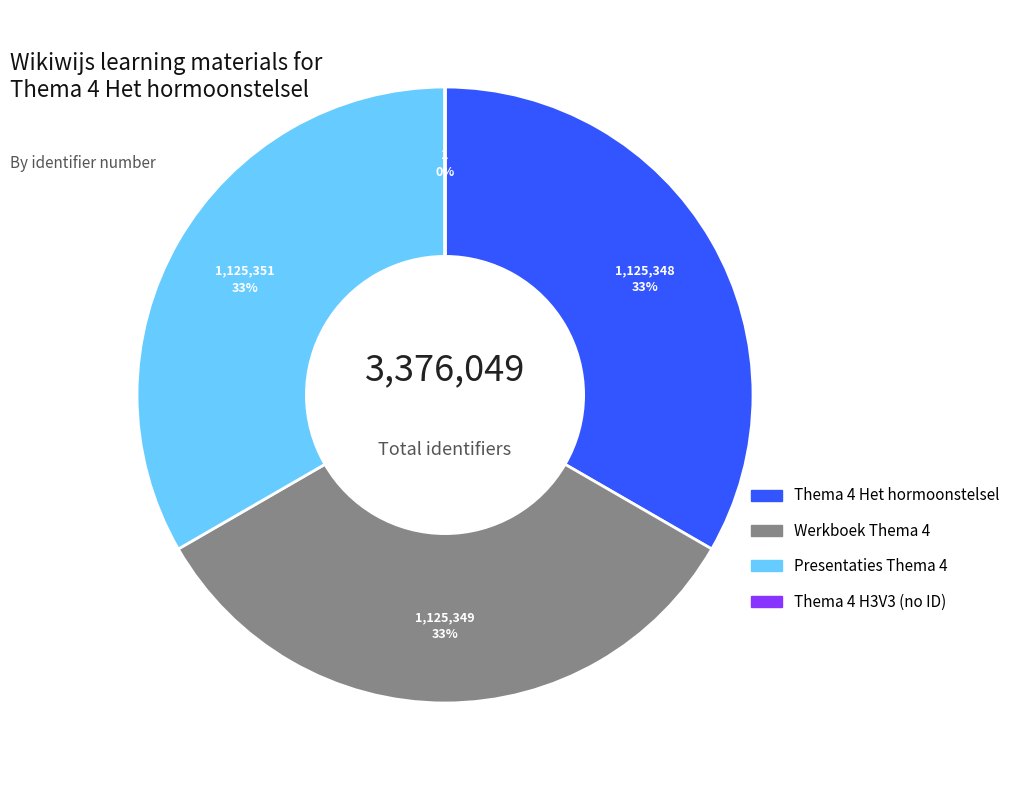

To the nearest percent, what is the average slice percentage?

25%